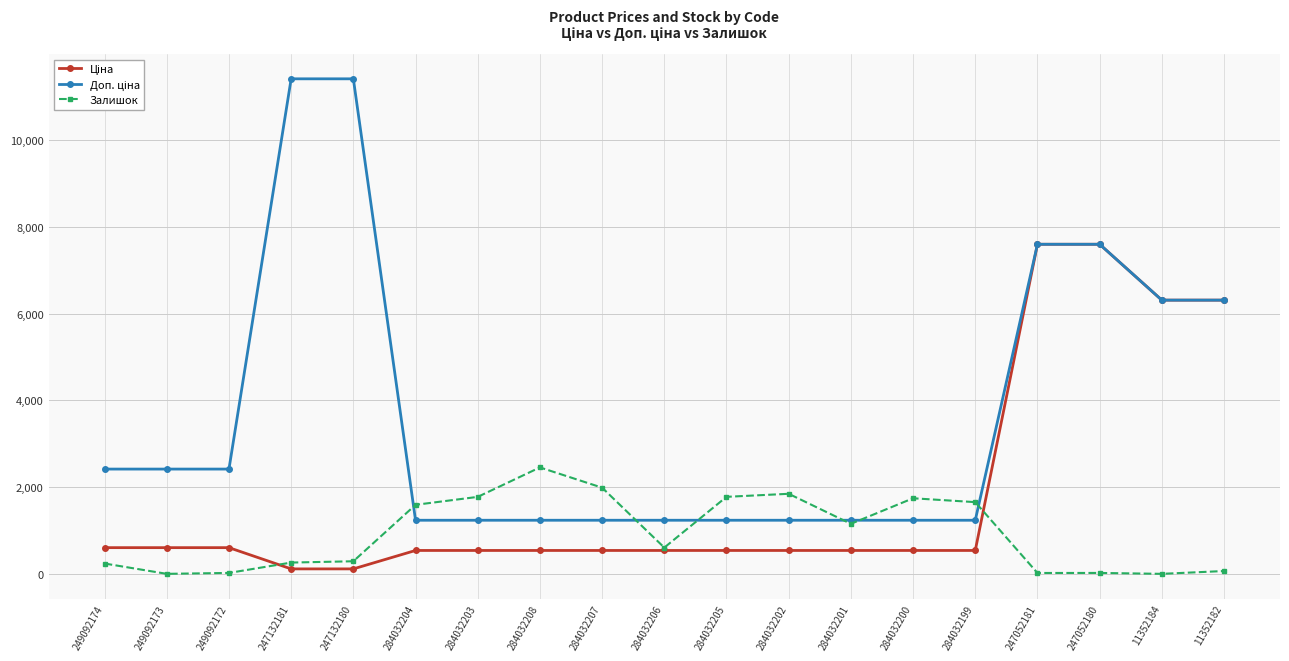

Is it true that Залишок equals 1591.0 at 284032204?

True